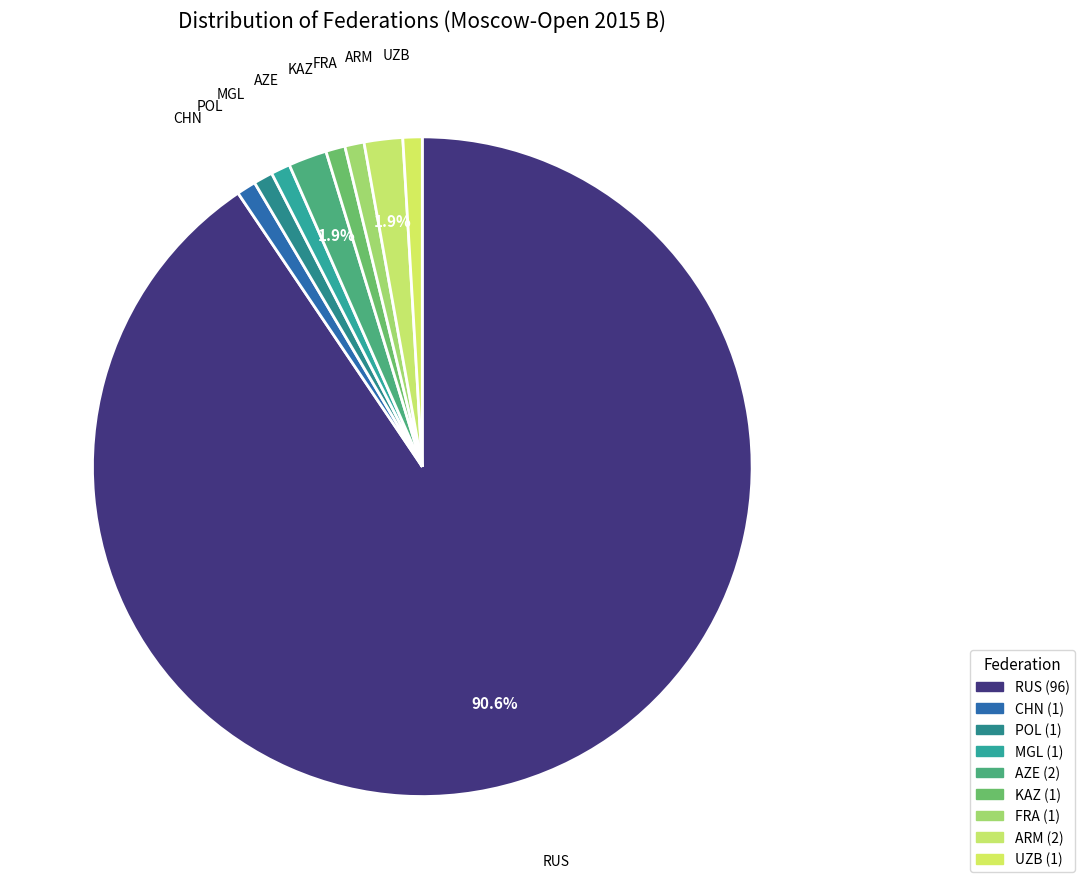

Combined, do POL and KAZ account for over 50%?

No